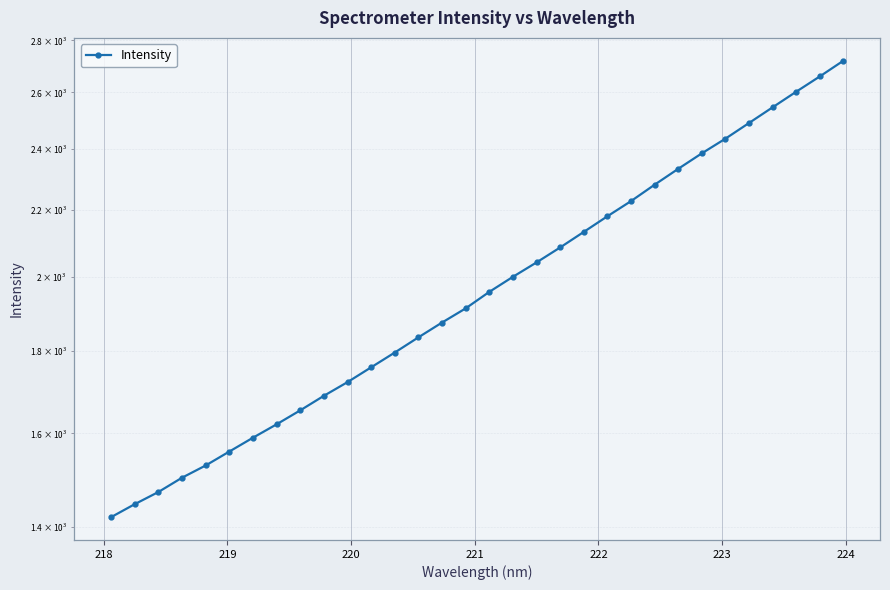

What is the smallest value displayed?

1420.3